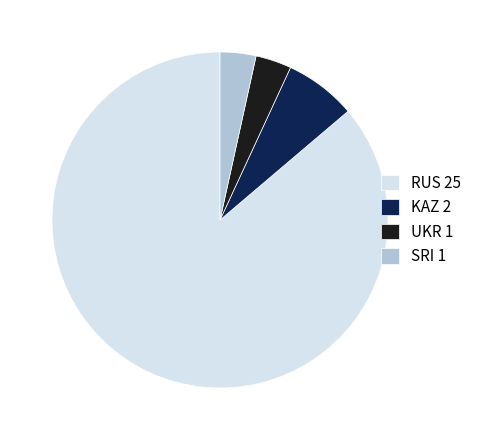

True or false: KAZ 2 accounts for 21% of the total.

False